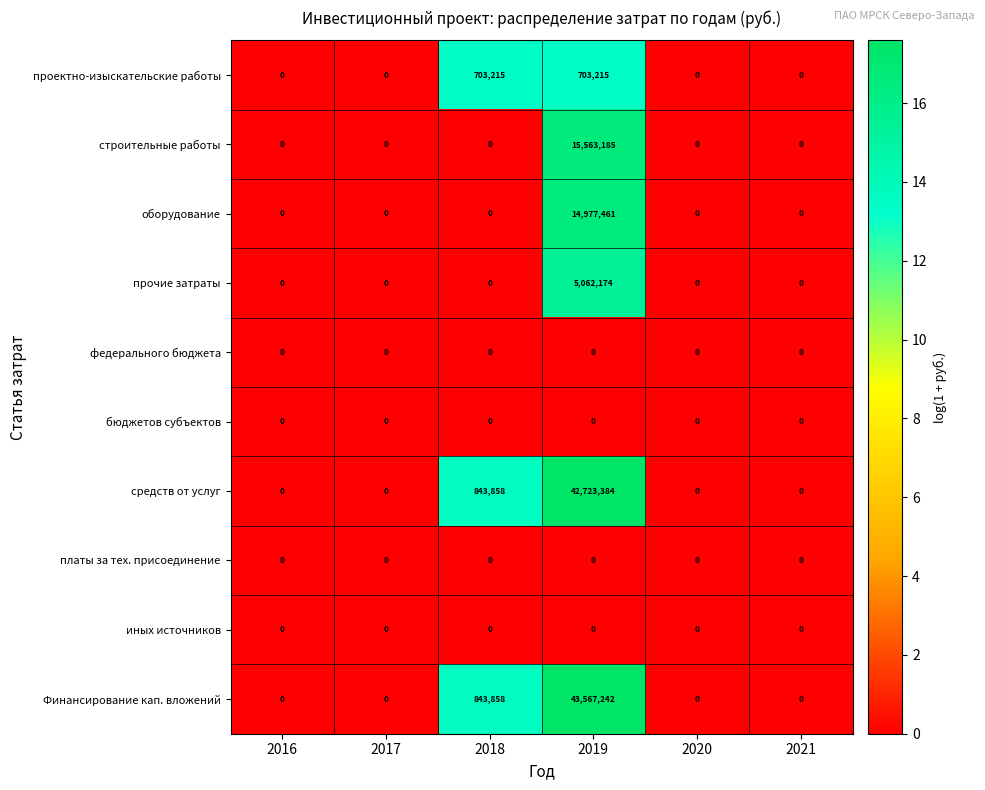

At which category is the sum across all series the highest?

2019